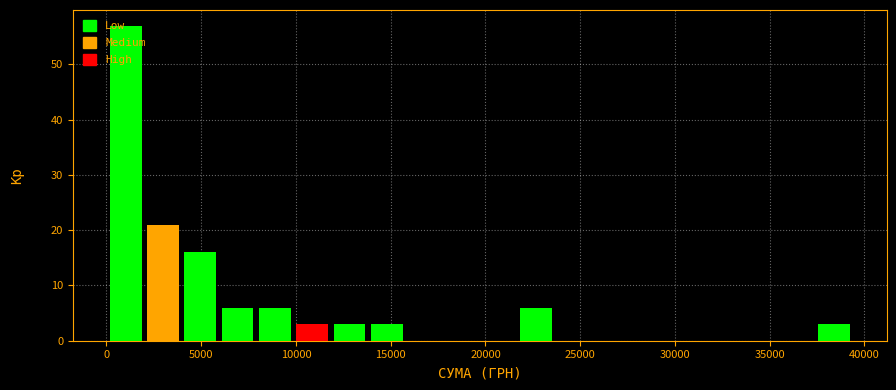

Read against the x-axis, roughly where is the centre of the tallest bar?

1000